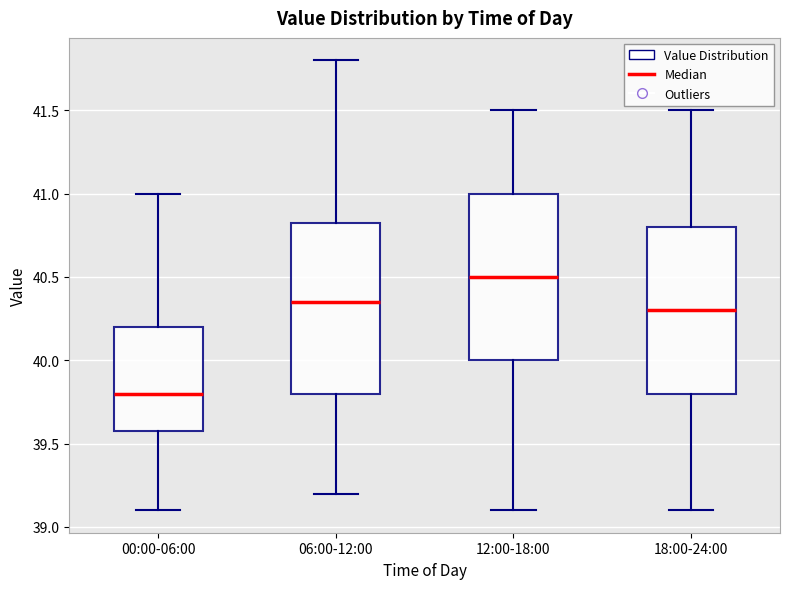

Where does the lower whisker of the box for 12:00-18:00 end on the y-axis? The values are not printed on the chart, so give them approximately, as read against the axis.

39.10